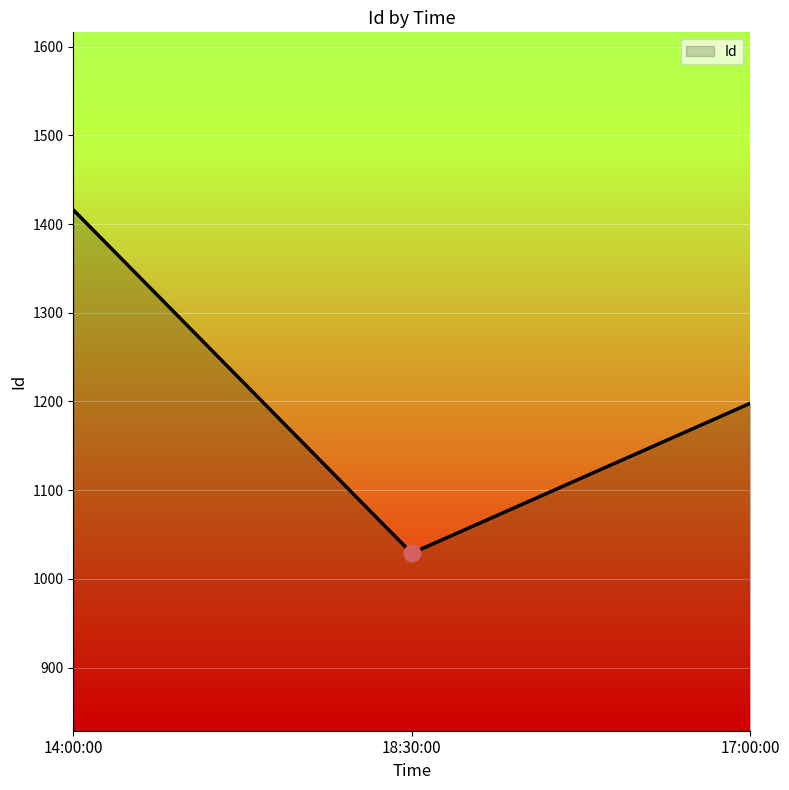

Reading left to right, list all the values displayed in this chart.

1416	1029	1198